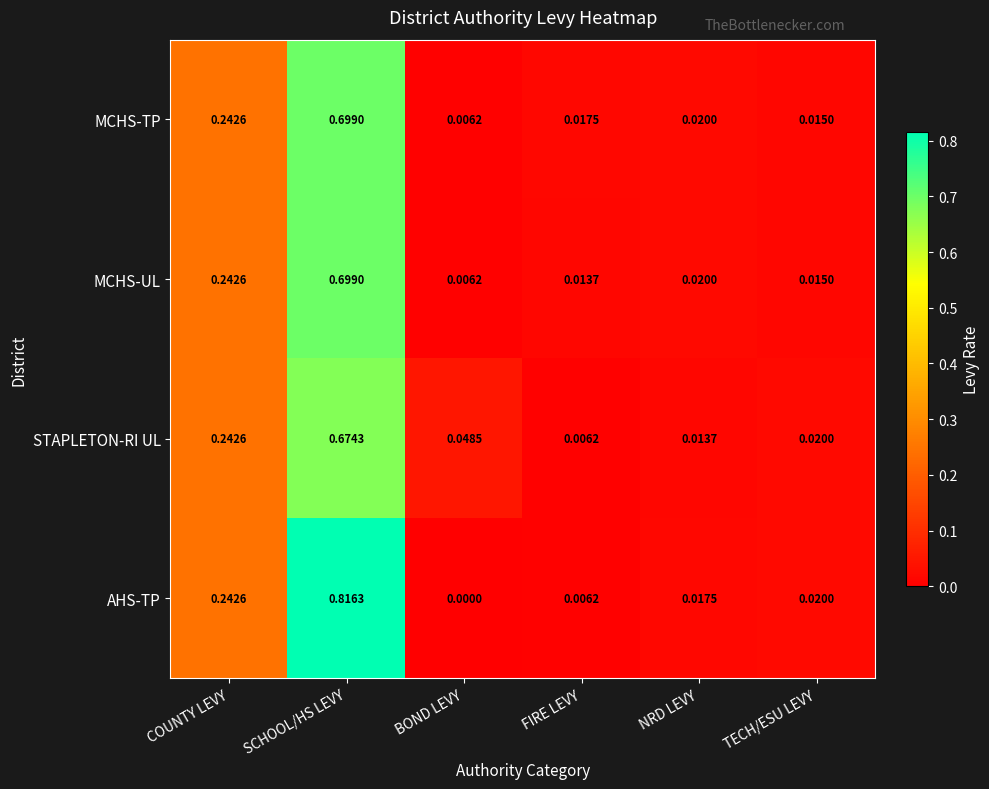

Which series has the widest spread of values?

AHS-TP